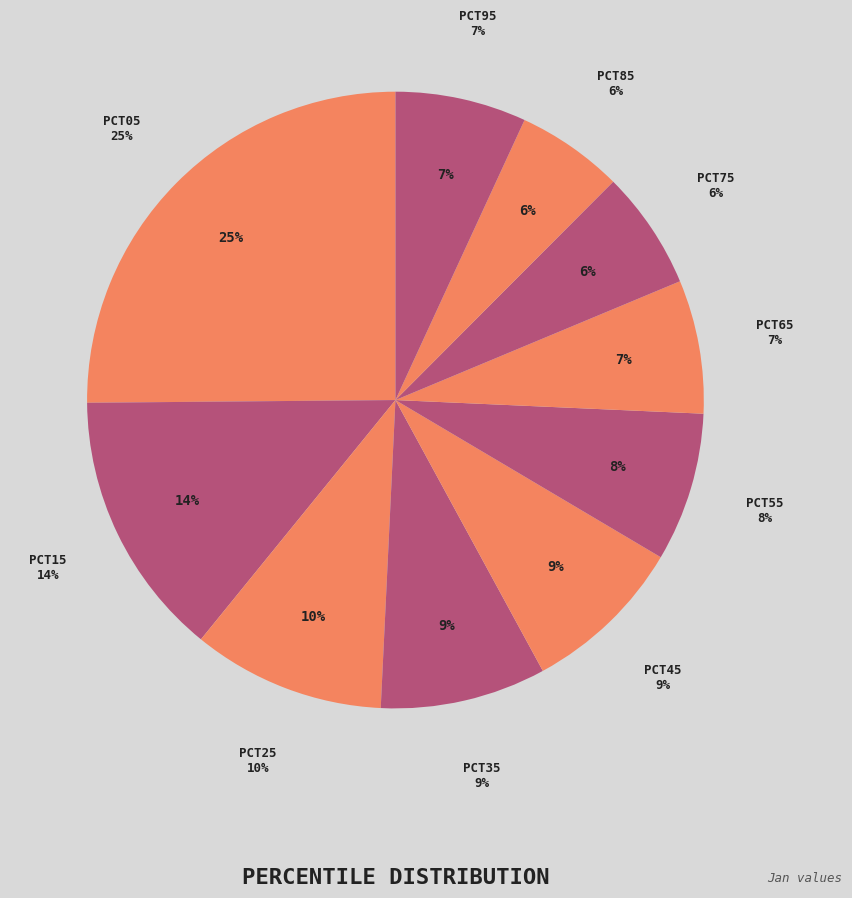

Does pct85 represent more than half of the total?

No